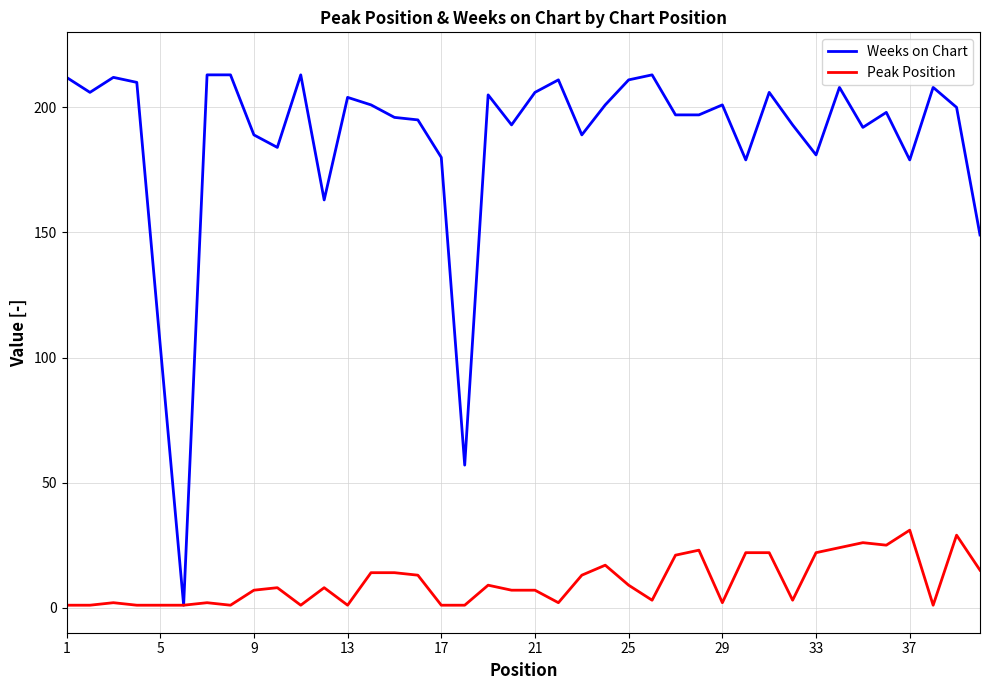

Is this an area chart (filled region under the line)?

No